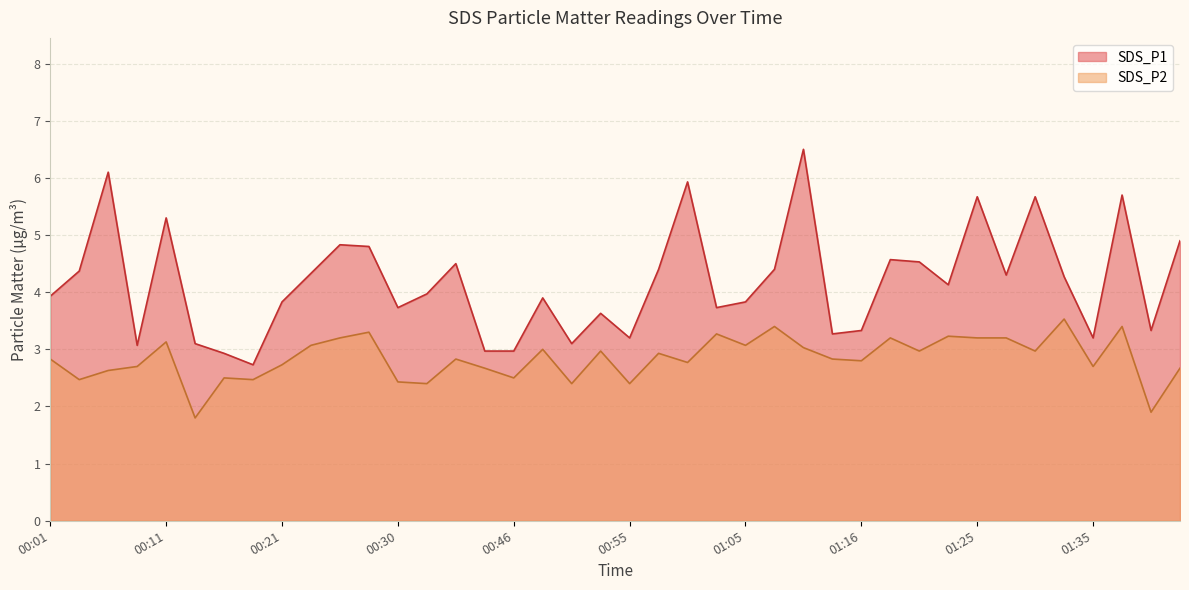

Which series has the largest total across all categories?

SDS_P1